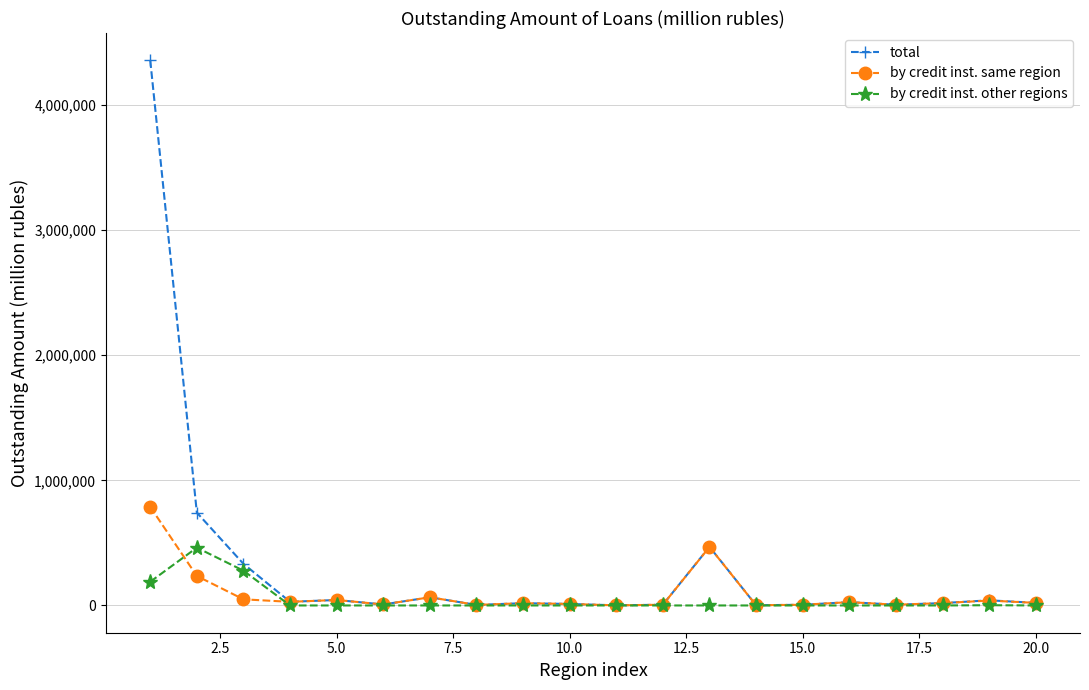

What is the maximum value for by credit inst. other regions?

462052